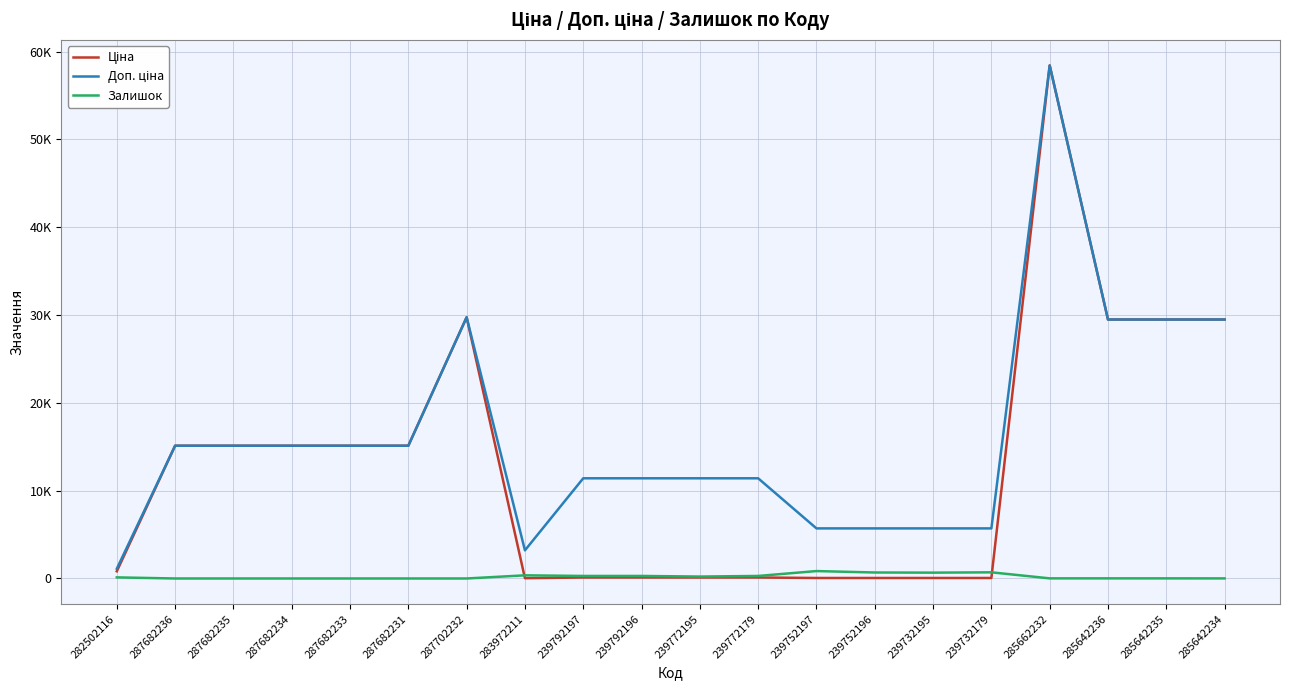

Is this an area chart (filled region under the line)?

No